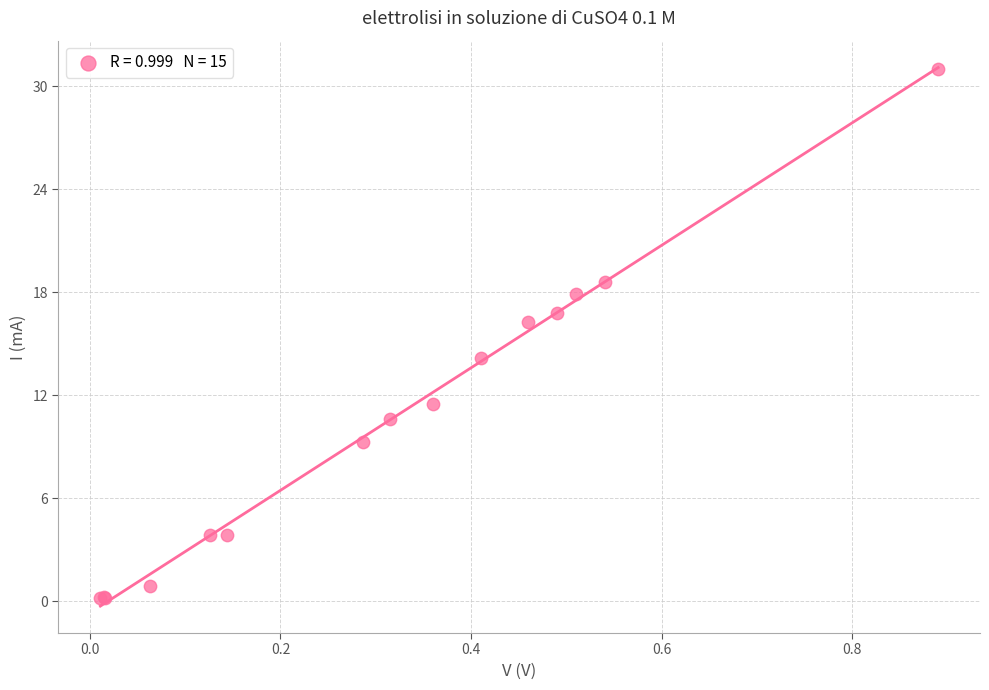

What Y value in the scatter plot is closest to 15?

14.2